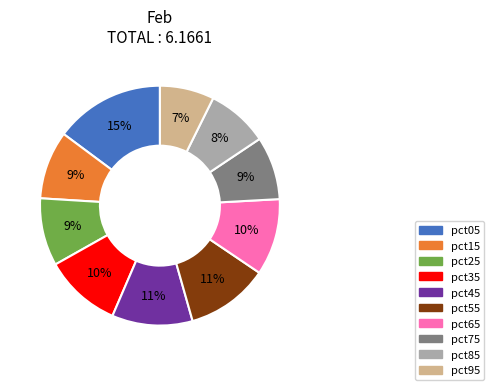

How many slices are in this pie chart?

10